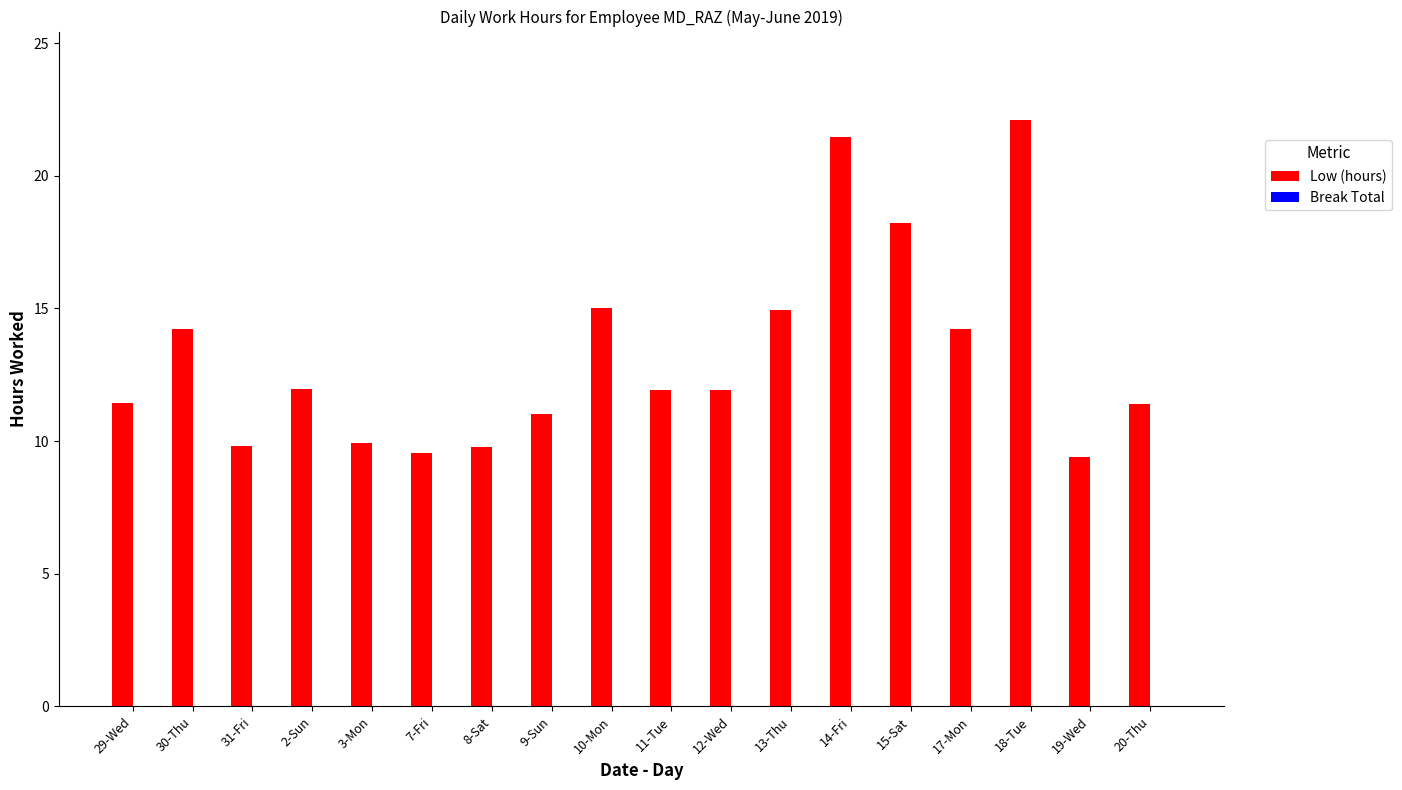

The value at 19-Wed is 9.4. True or false?

True